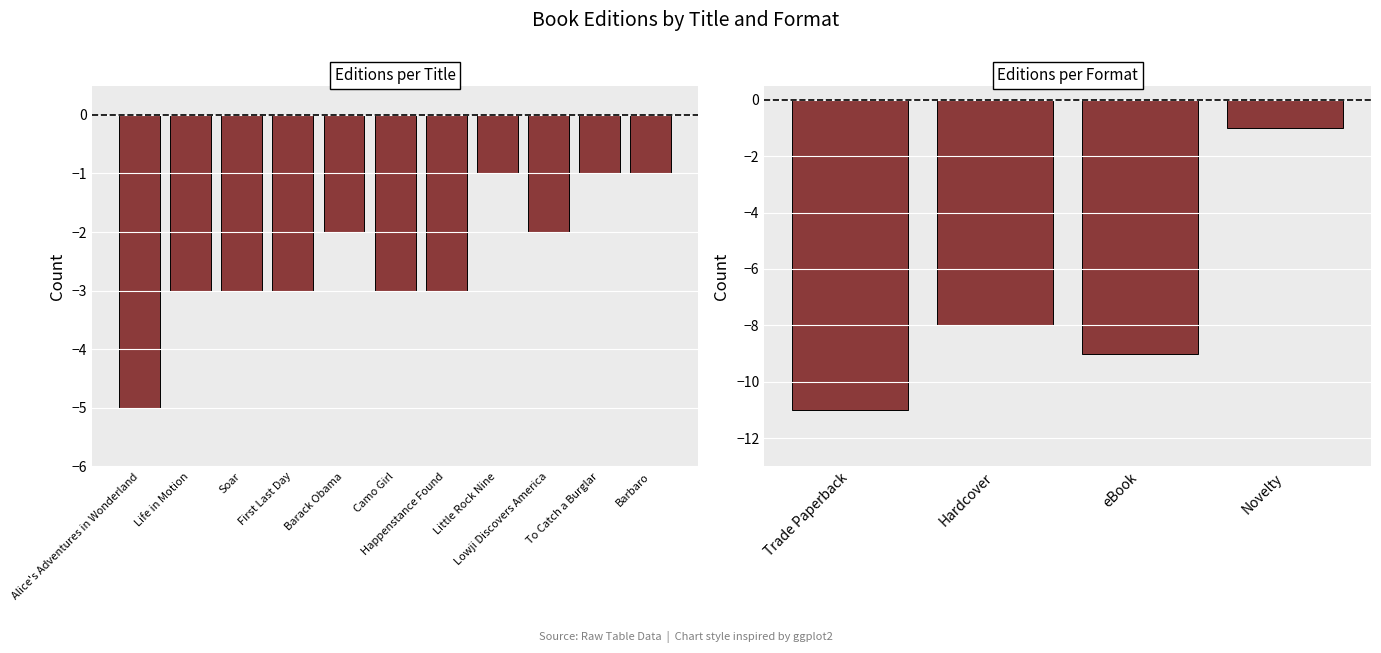

How many values are below -8?

2